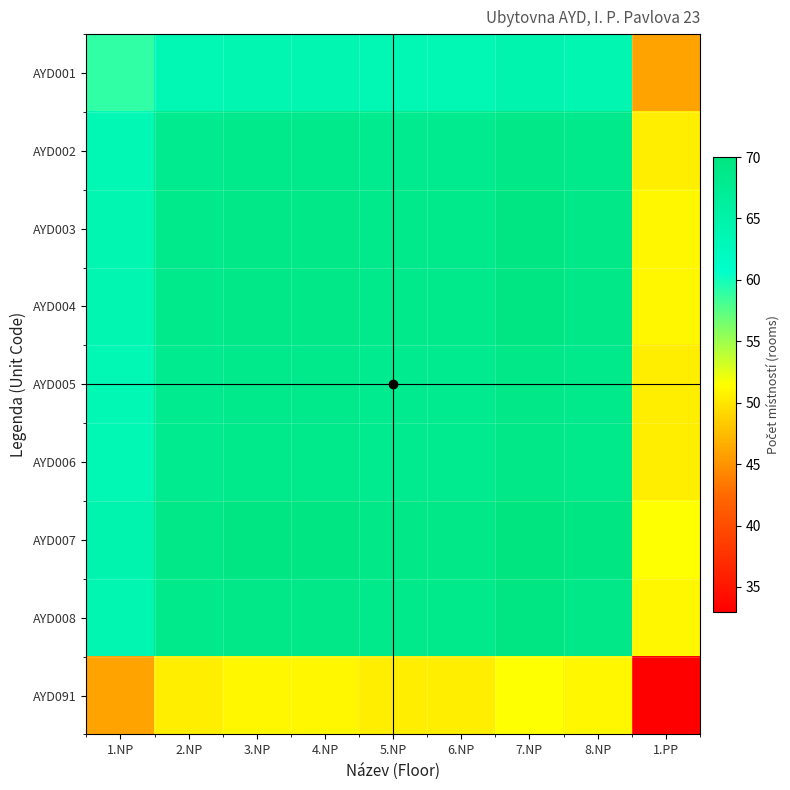

What is the difference between the highest and lowest values at 6.NP?

18.5